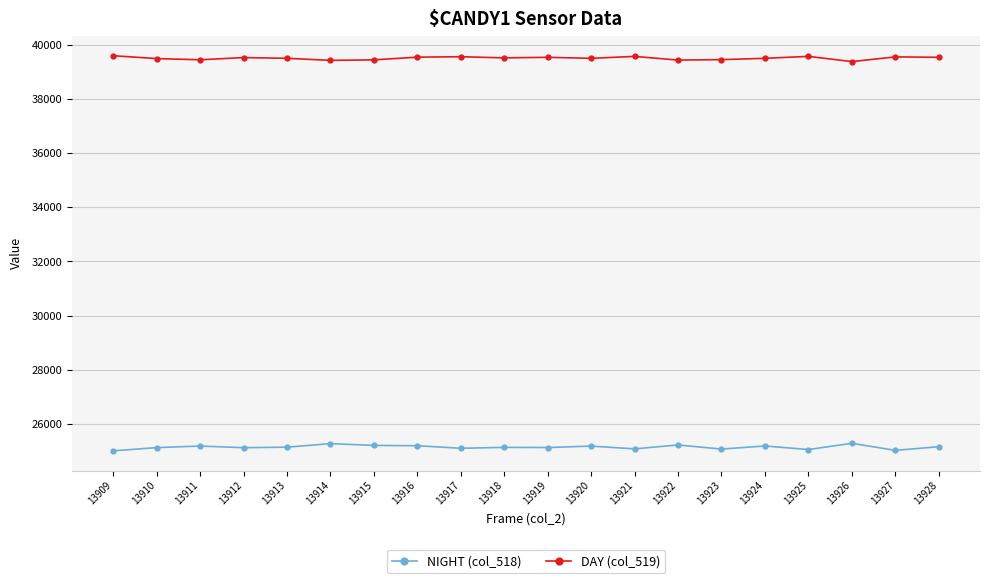

List the series in order of their peak value, lowest first.

NIGHT (col_518), DAY (col_519)